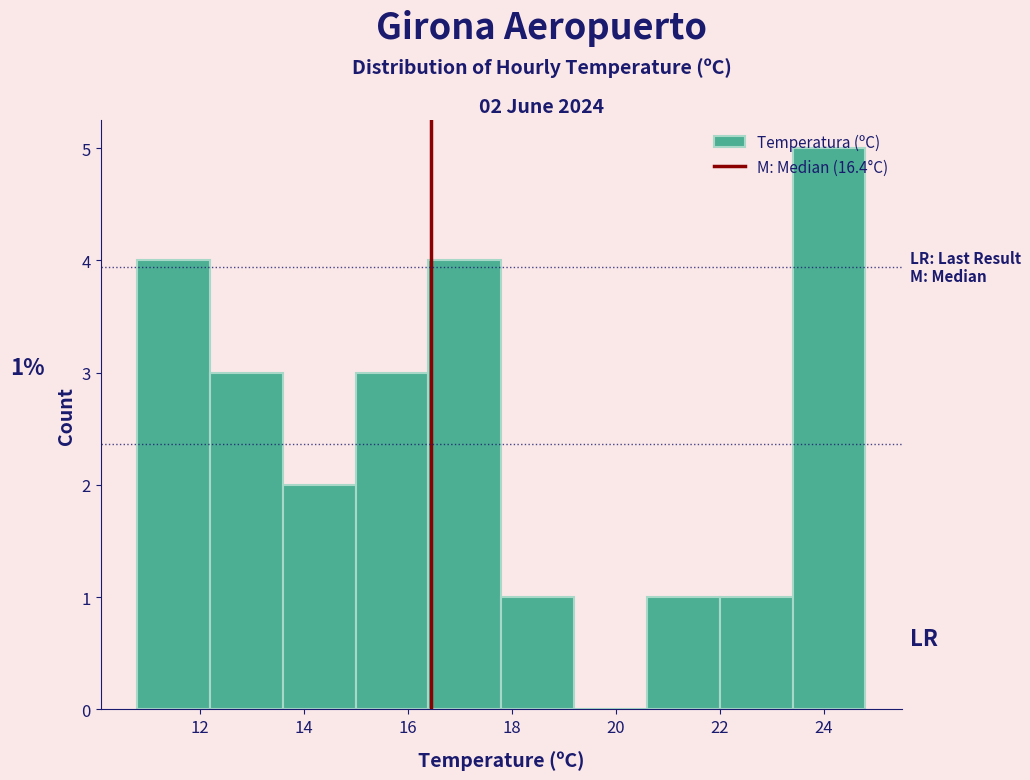

Which range on the x-axis has the tallest bar?

23.4 to 24.8